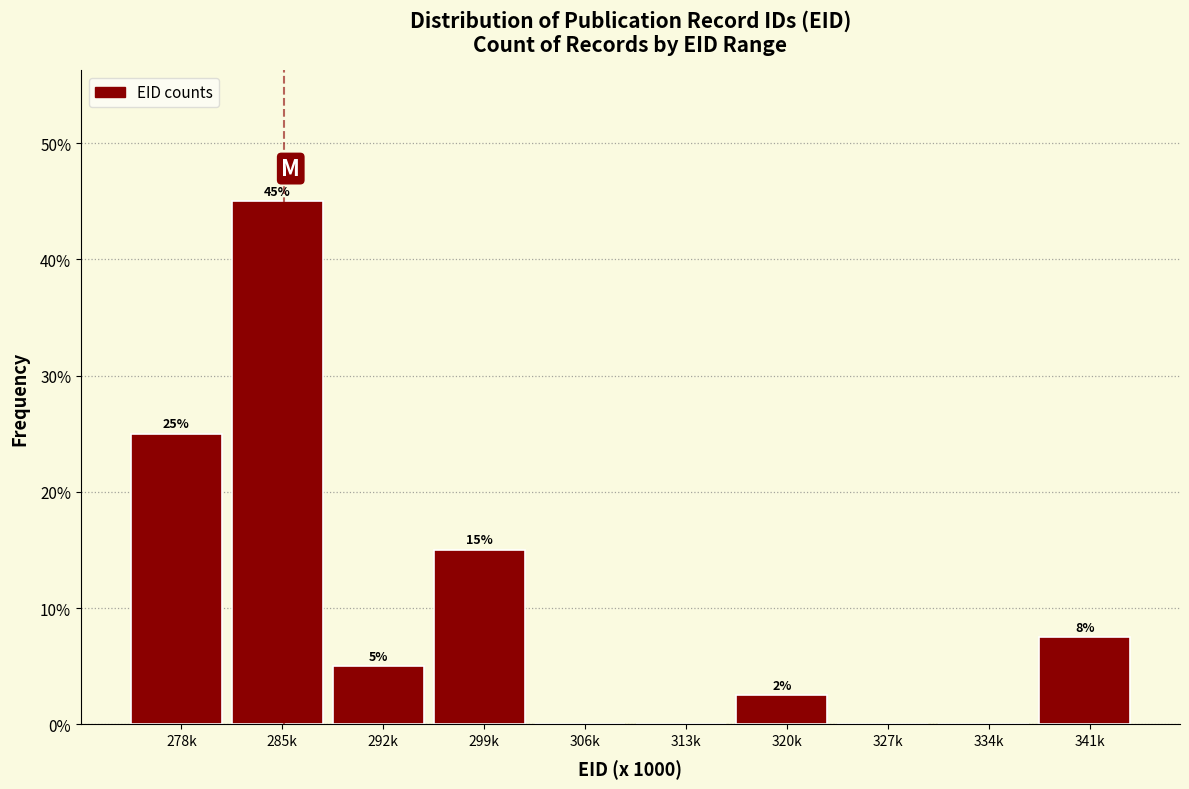

What is the sum of all values?

100.0